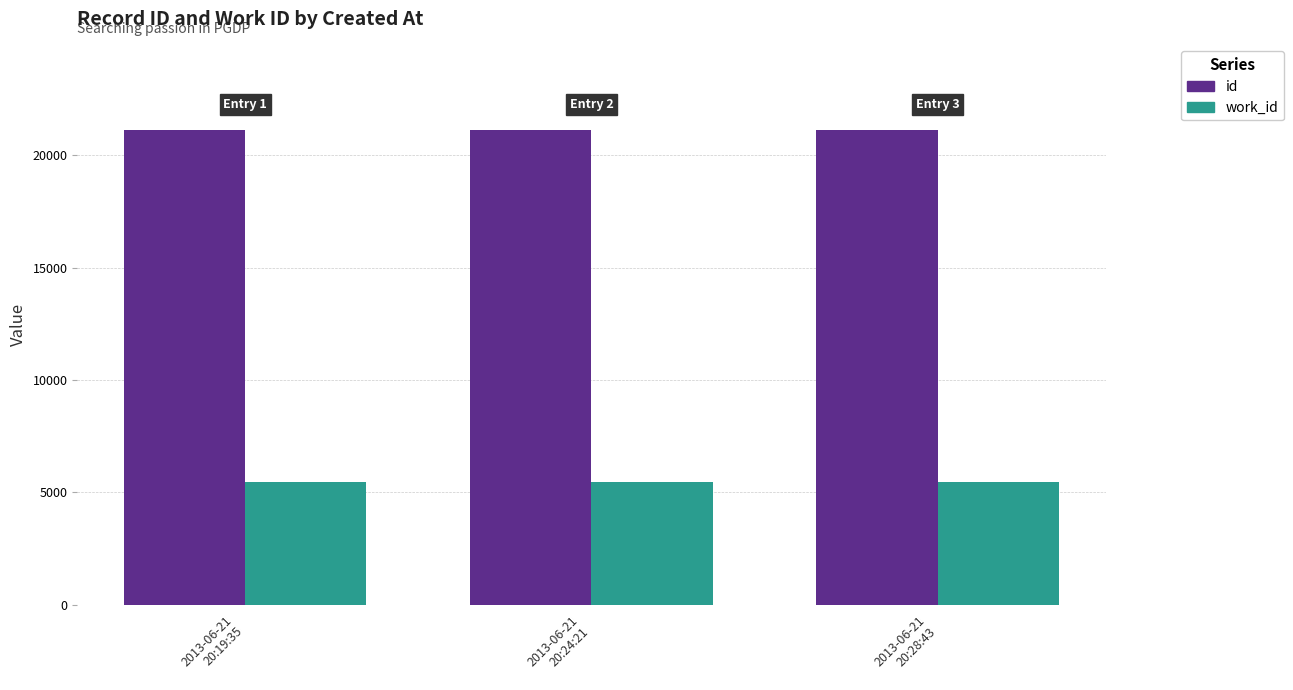

The value of id at 2013-06-21
20:19:35 is 21125. True or false?

True